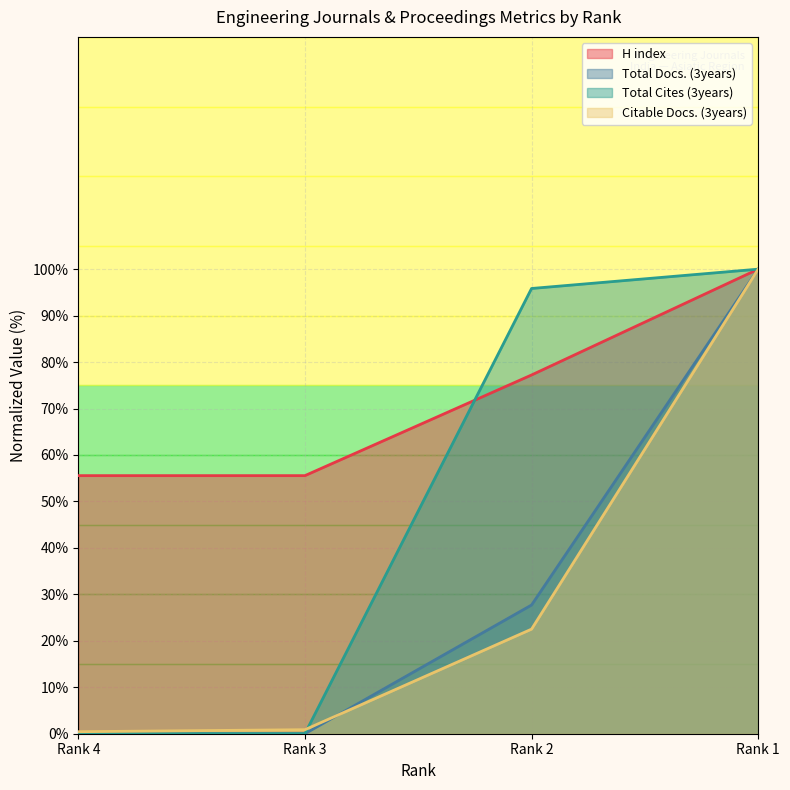

What is the total value across all series at Rank 3?

56.4